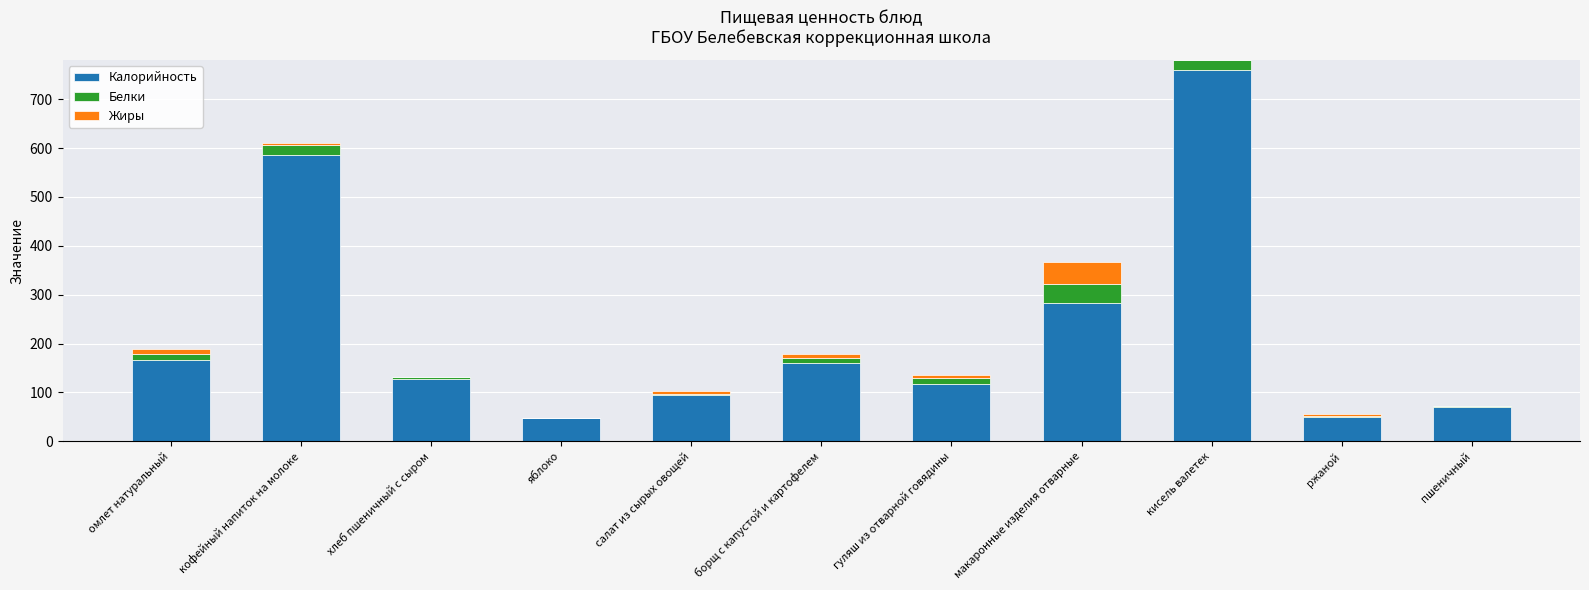

What is the highest value of the Калорийность series?

760.0